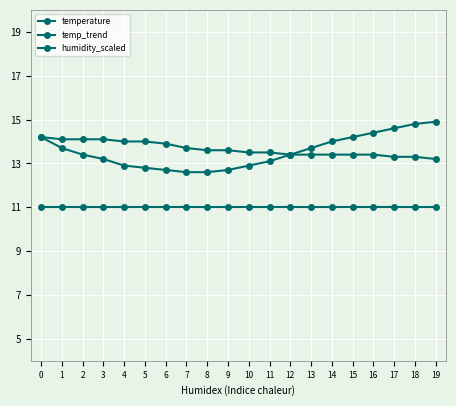

Rank the series by their maximum value, from highest to lowest.

temp_trend, temperature, humidity_scaled